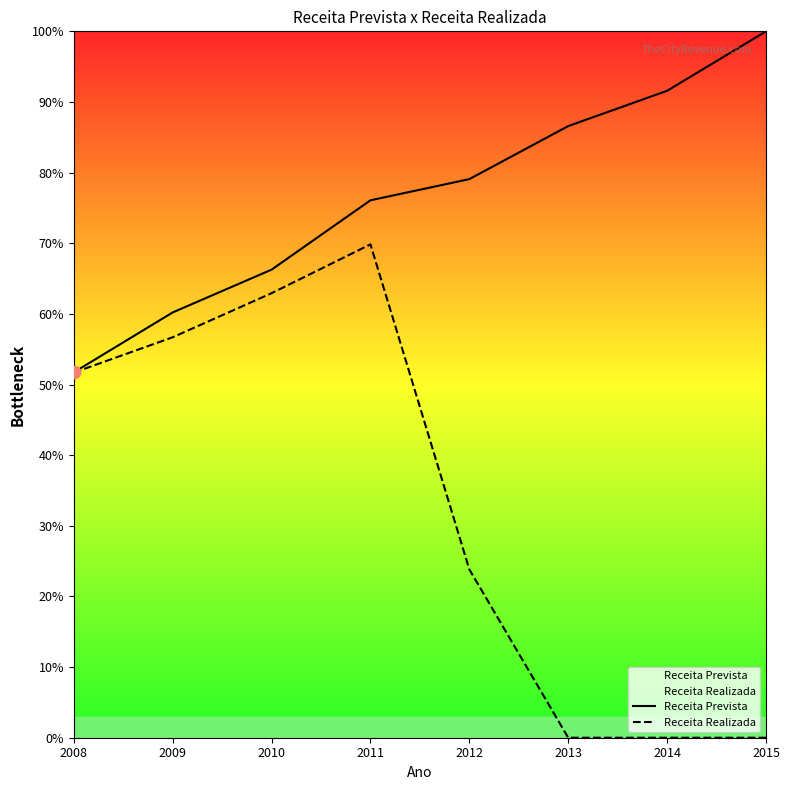

At which category is the sum across all series the highest?

2011